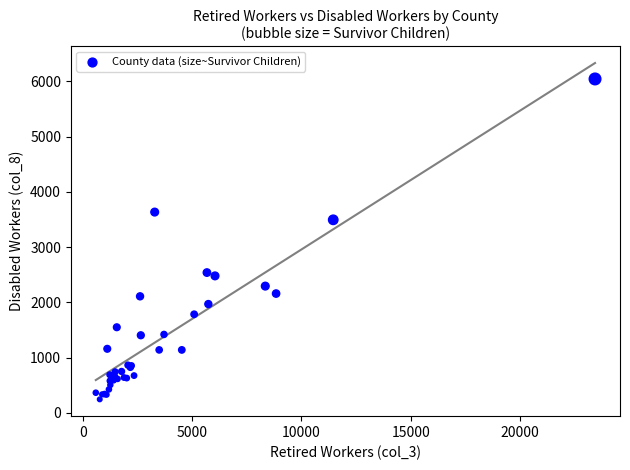

What Y value in the scatter plot is closest to 3145?

3495